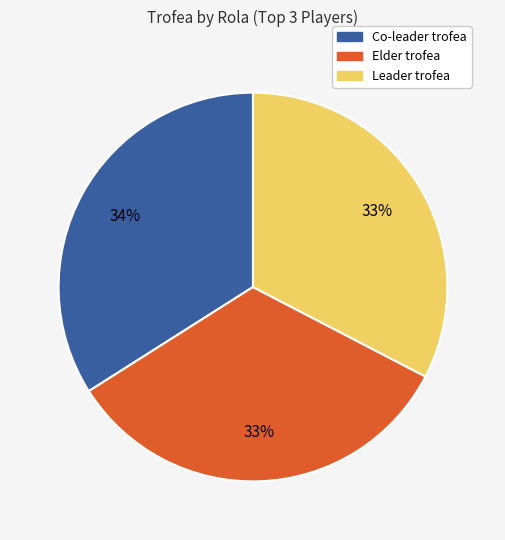

To the nearest percent, what percentage of the pie is Elder?

33%